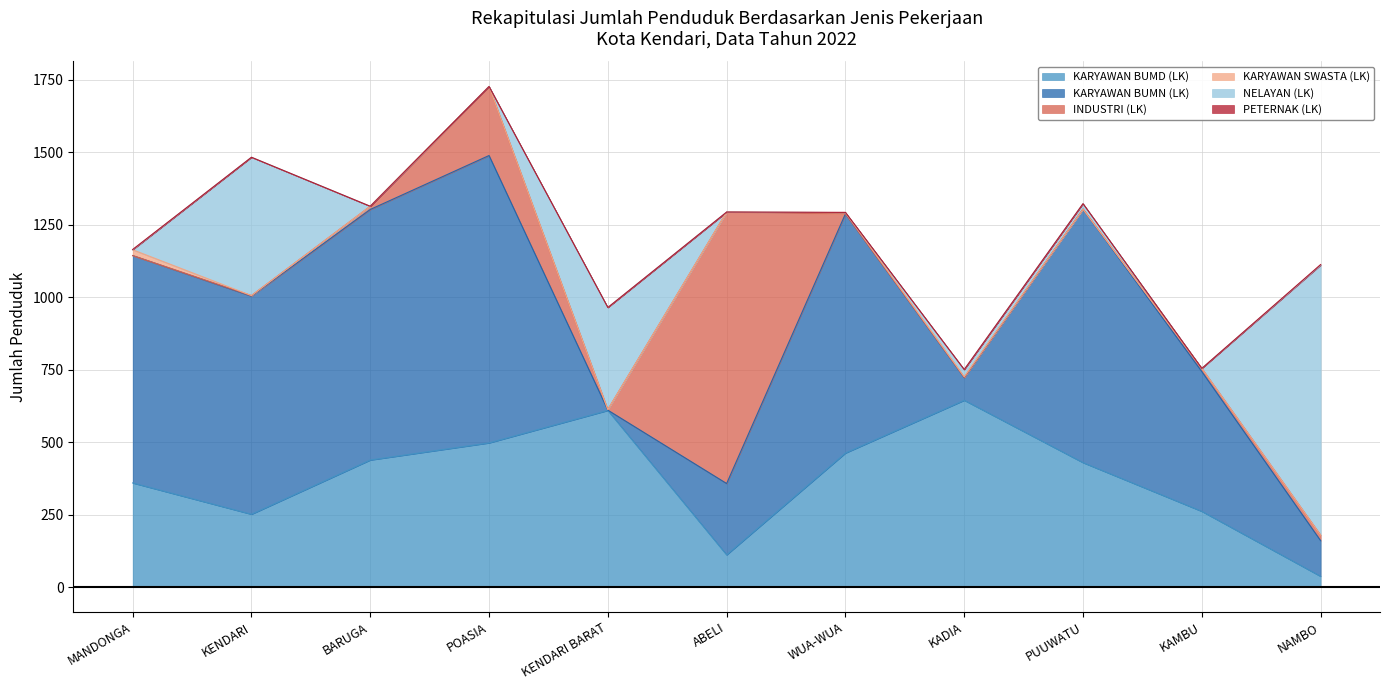

What is the label of the 1st point from the left?

MANDONGA